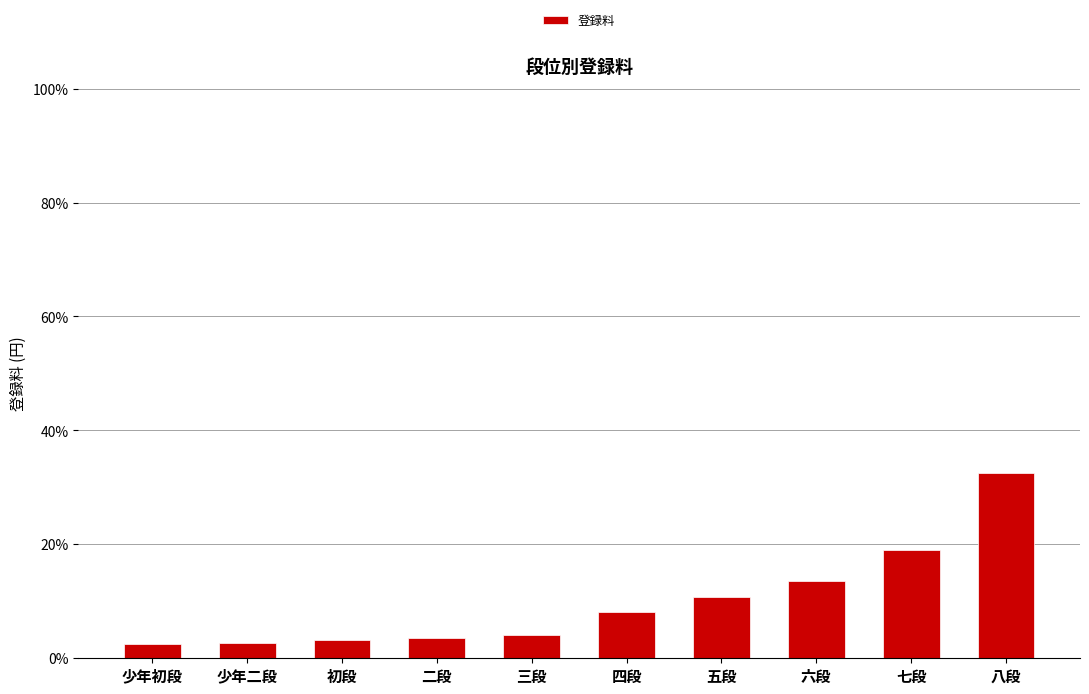

At which label is the value closest to 17?

七段